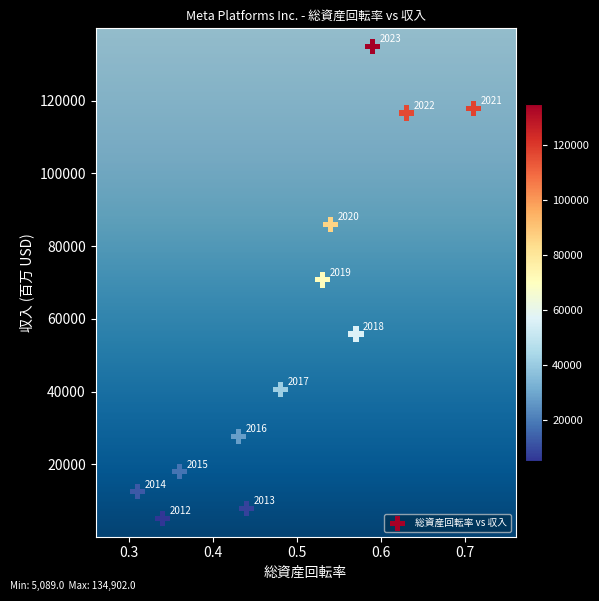

What is the range of Y values (max minus min)?

129813